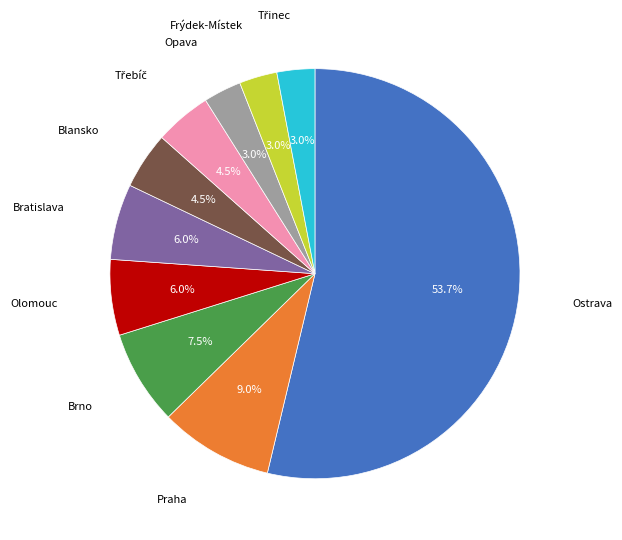

How many slices are in this pie chart?

10